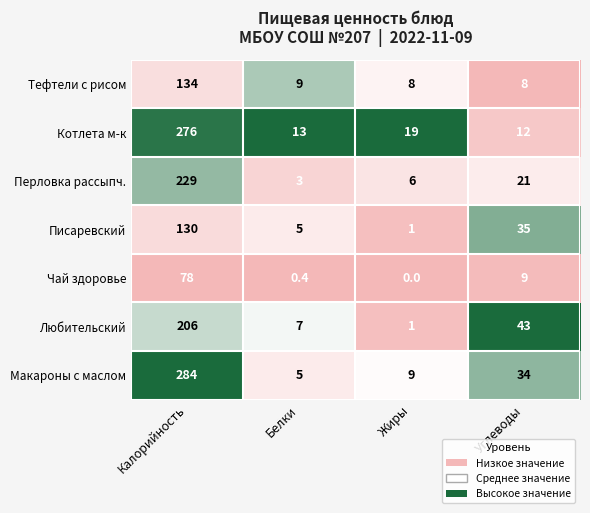

What is the highest value of the Котлета м-к series?

276.0